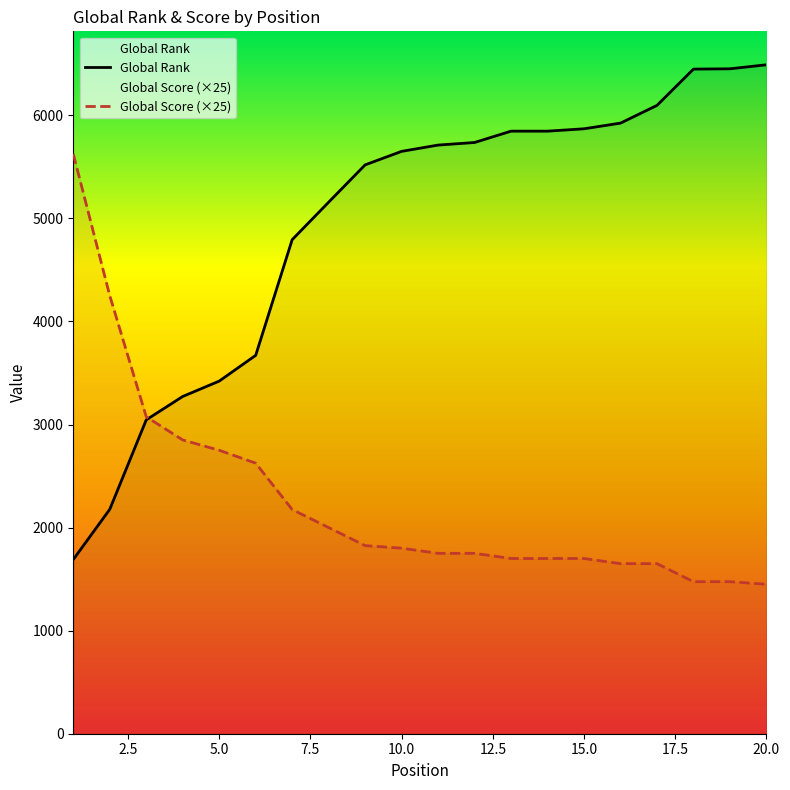

Which series has the largest total across all categories?

Global Rank